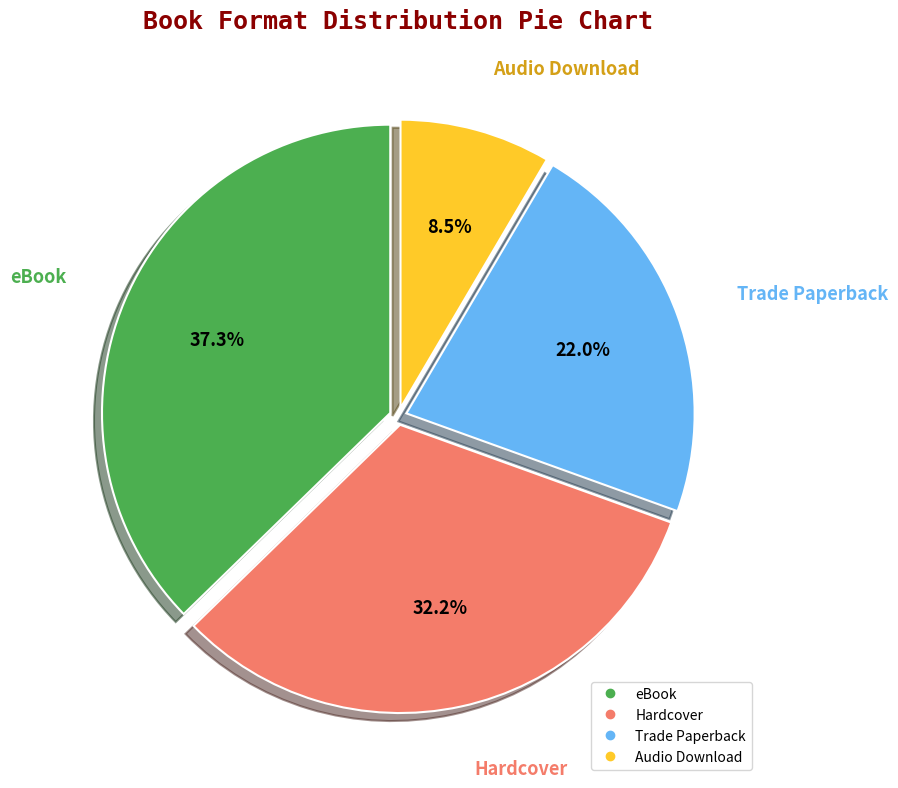

Combined, what portion of the pie is Hardcover and eBook?

69.5%